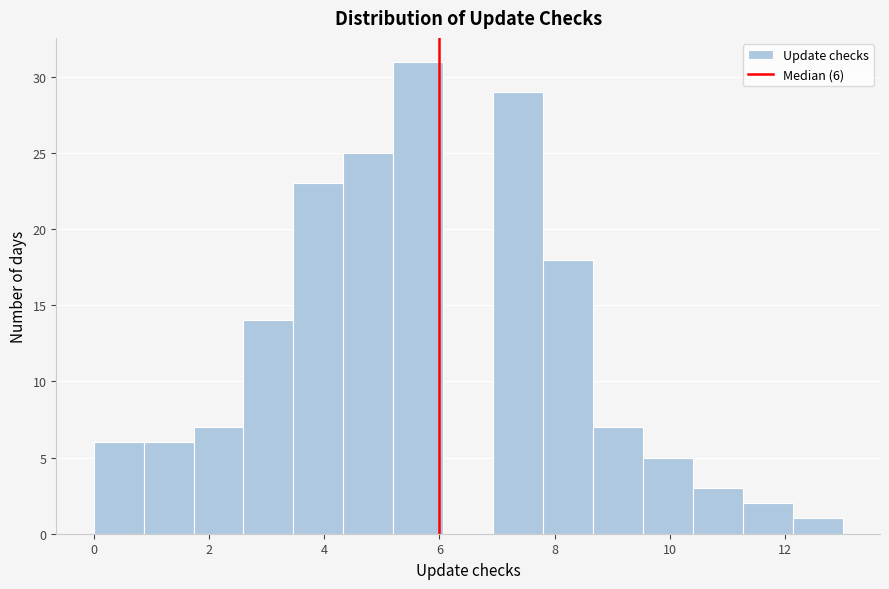

Which range on the x-axis has the tallest bar?

5.2 to 6.0